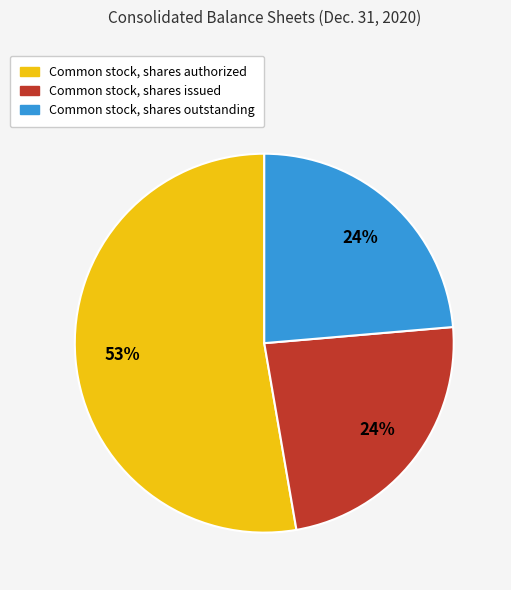

Do Common stock, shares outstanding and Common stock, shares issued together represent more than half of the pie?

No